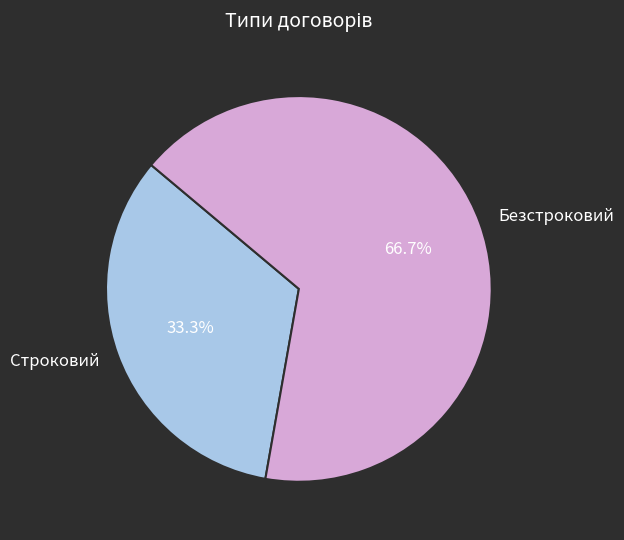

Which category has the biggest portion of the pie?

Безстроковий